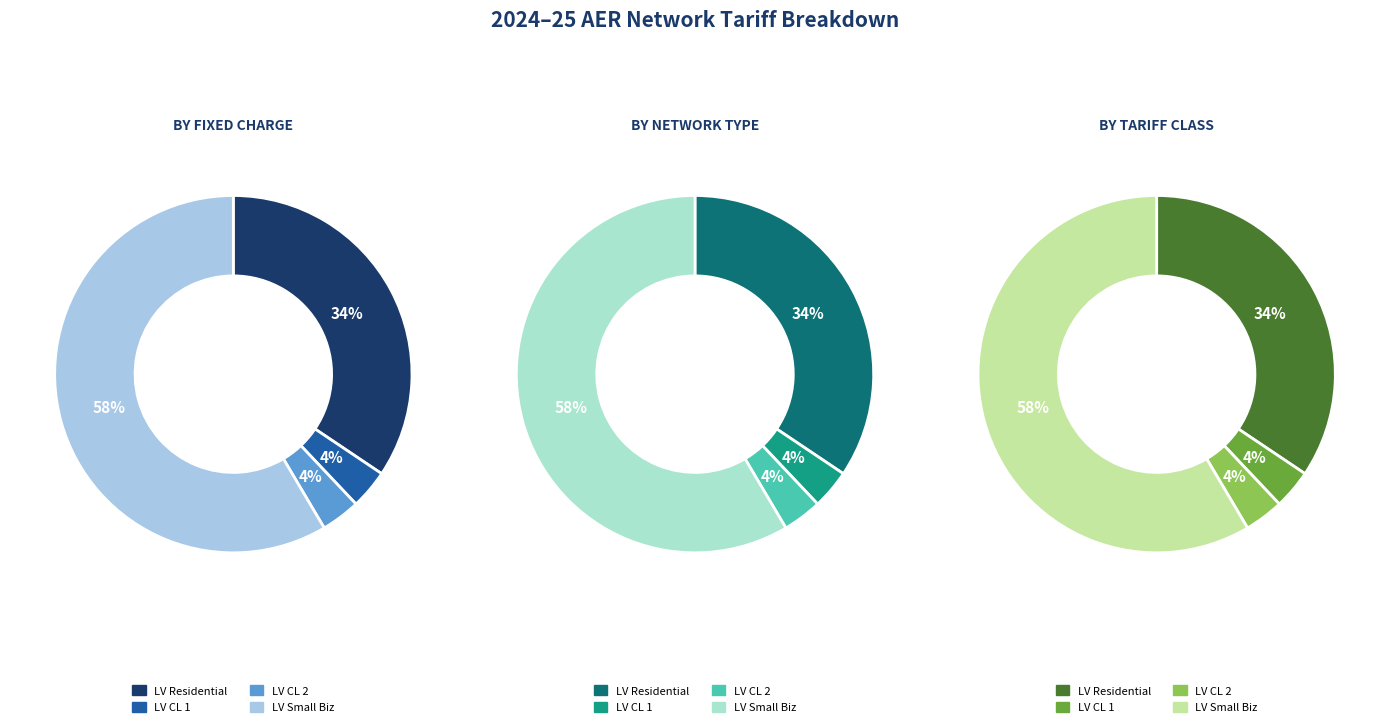

How many segments does this pie chart have?

4